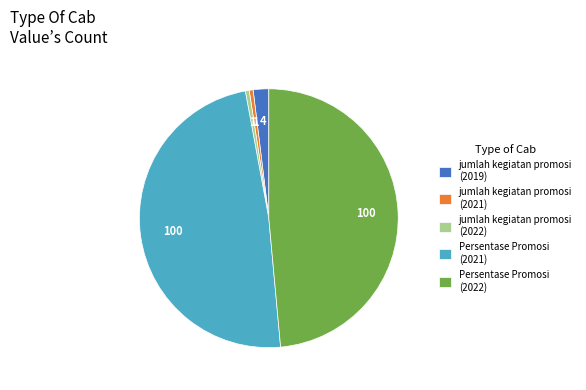

Does any single category account for the majority?

No